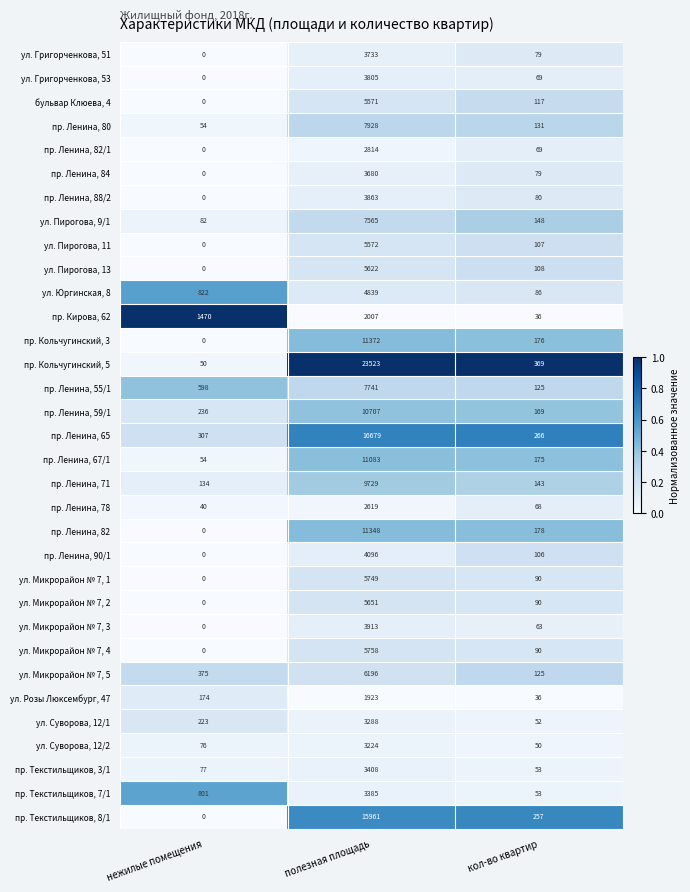

What is the difference between the maximum and minimum values in the ул. Григорченкова, 51 series?

3733